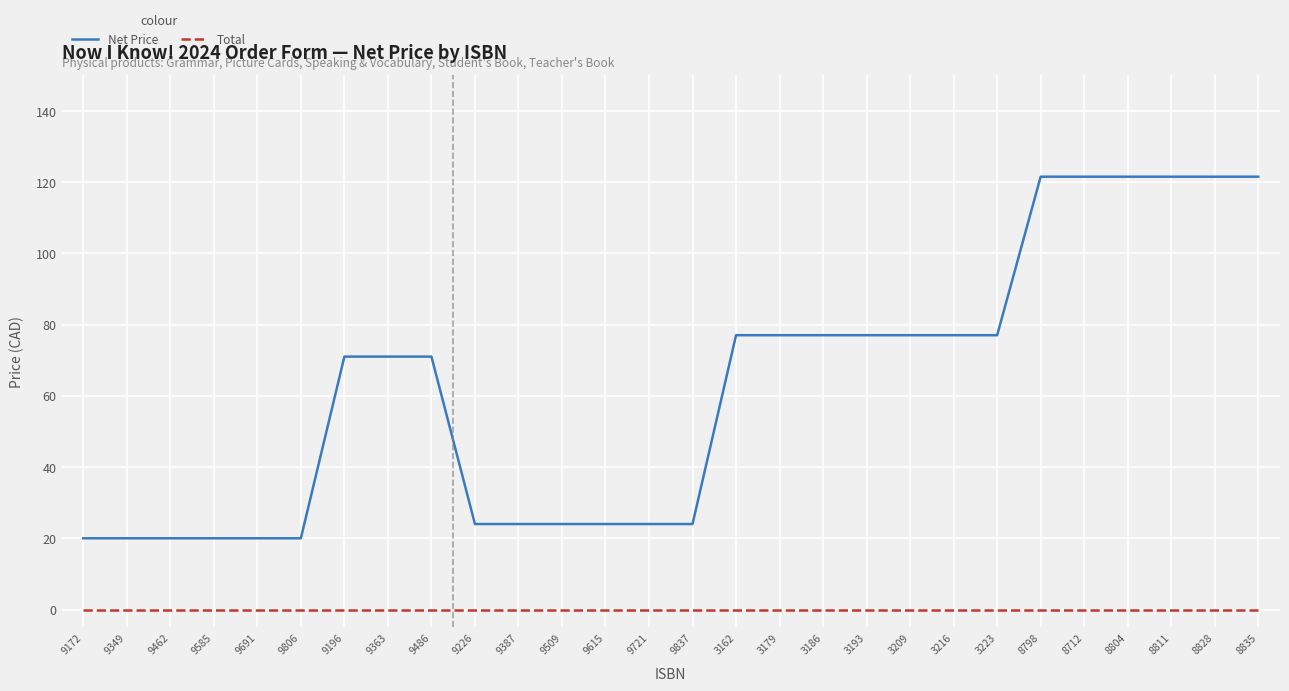

Reading left to right, what are all the values shown in this chart?

Net Price: 9172=20.0	9349=20.0	9462=20.0	9585=20.0	9691=20.0	9806=20.0	9196=71.0	9363=71.0	9486=71.0	9226=24.0	9387=24.0	9509=24.0	9615=24.0	9721=24.0	9837=24.0	3162=77.0	3179=77.0	3186=77.0	3193=77.0	3209=77.0	3216=77.0	3223=77.0	8798=121.5	8712=121.5	8804=121.5	8811=121.5	8828=121.5	8835=121.5
Total: 9172=0.0	9349=0.0	9462=0.0	9585=0.0	9691=0.0	9806=0.0	9196=0.0	9363=0.0	9486=0.0	9226=0.0	9387=0.0	9509=0.0	9615=0.0	9721=0.0	9837=0.0	3162=0.0	3179=0.0	3186=0.0	3193=0.0	3209=0.0	3216=0.0	3223=0.0	8798=0.0	8712=0.0	8804=0.0	8811=0.0	8828=0.0	8835=0.0